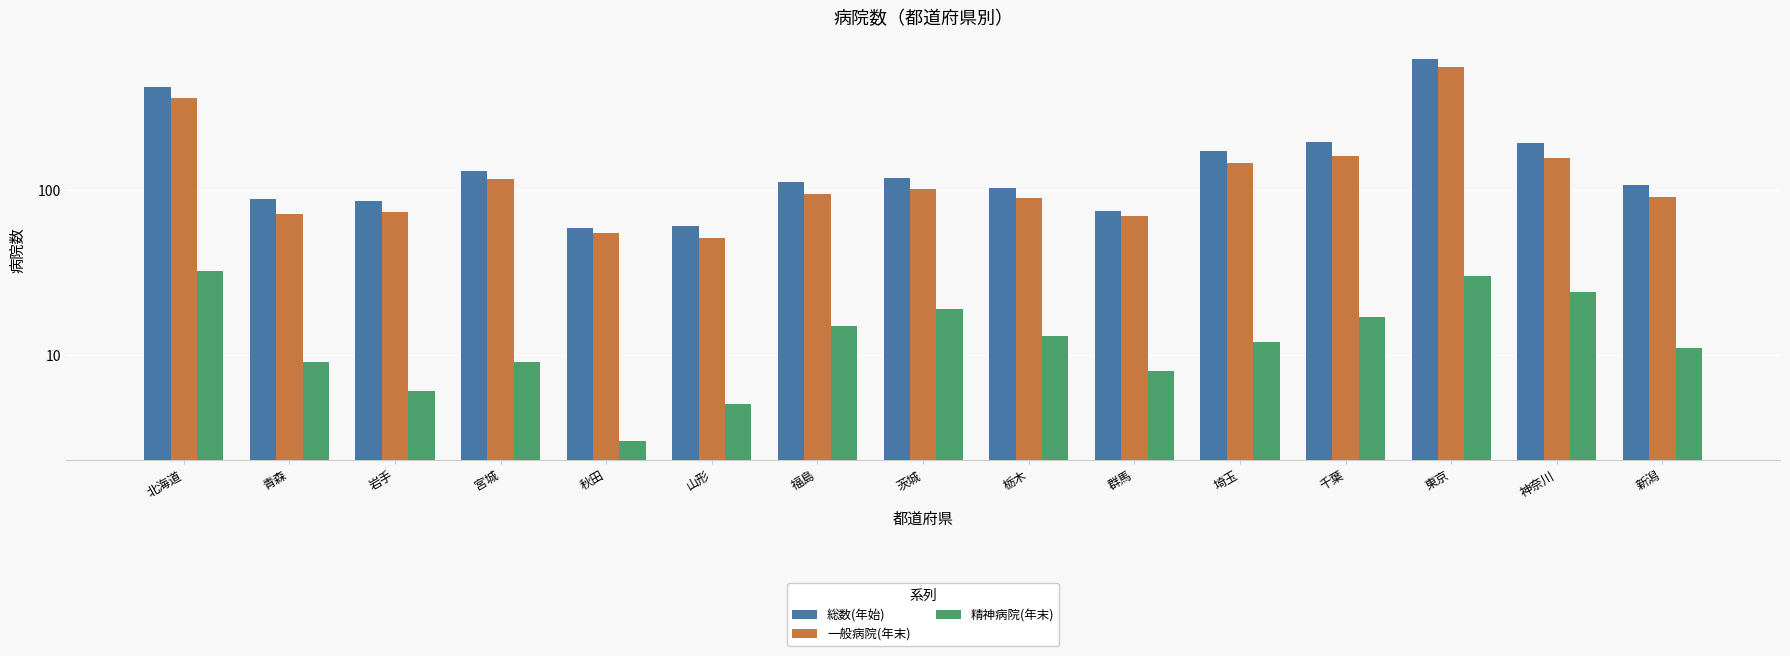

What is the label of the 10th bar from the right?

山形